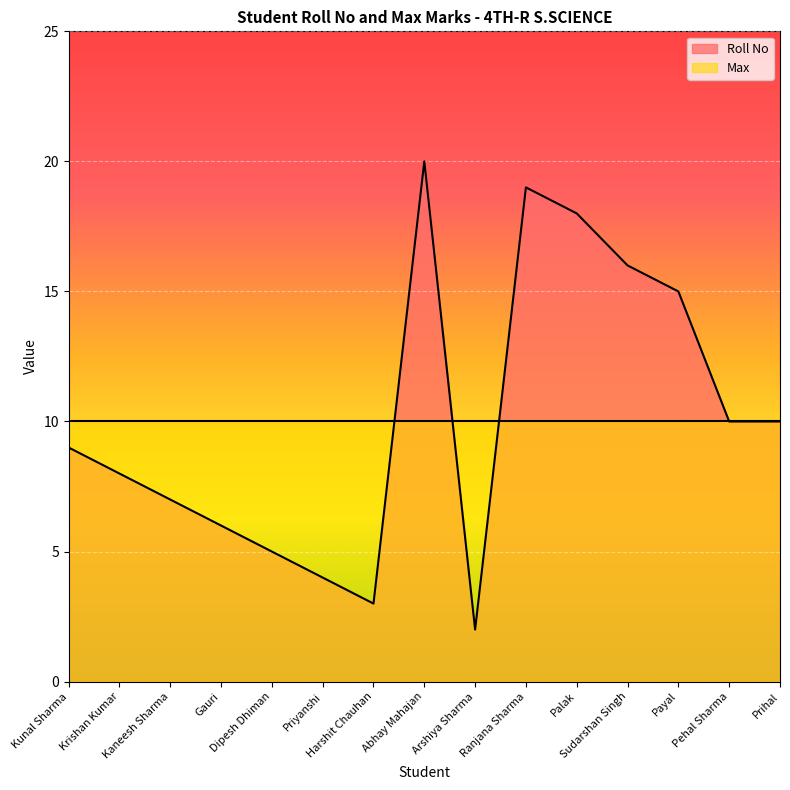

How many values exceed 9?

7